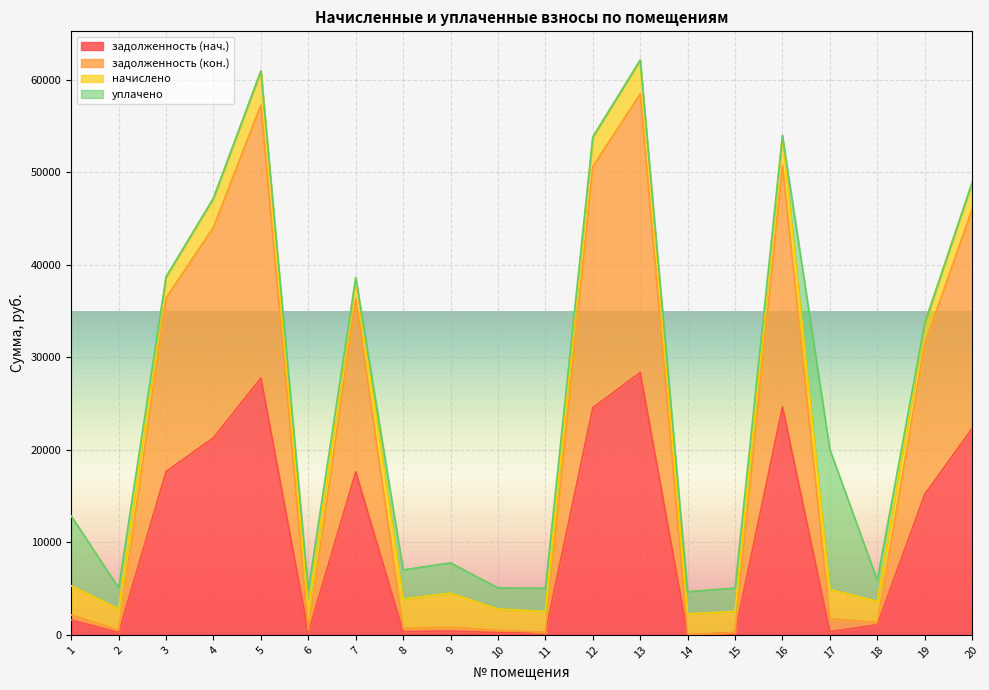

Rank the categories by задолженность (нач.) value from highest to lowest.

13, 5, 16, 12, 20, 4, 3, 7, 19, 1, 18, 9, 8, 17, 6, 2, 10, 15, 11, 14